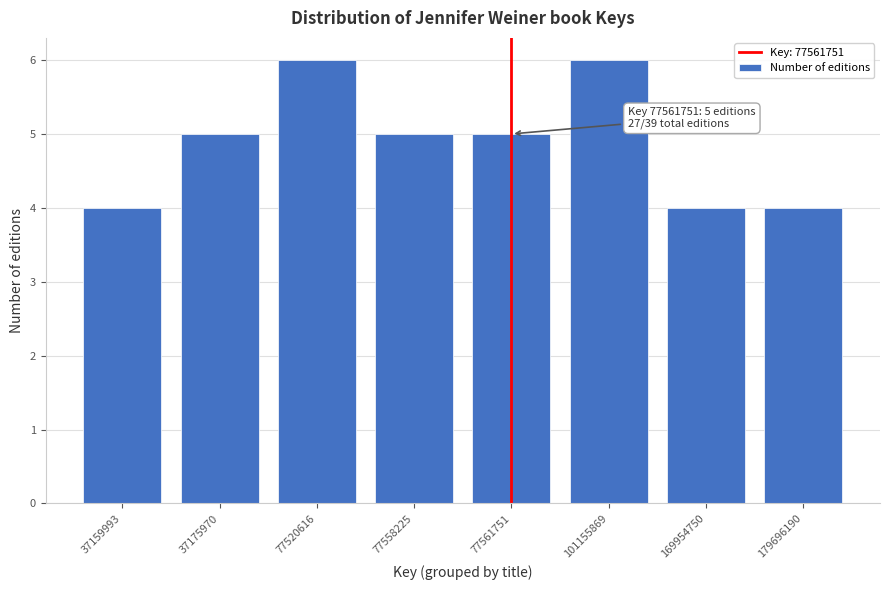

Reading right to left, extract all data points from this chart.

179696190=4	169954750=4	101155869=6	77561751=5	77558225=5	77520616=6	37175970=5	37159993=4